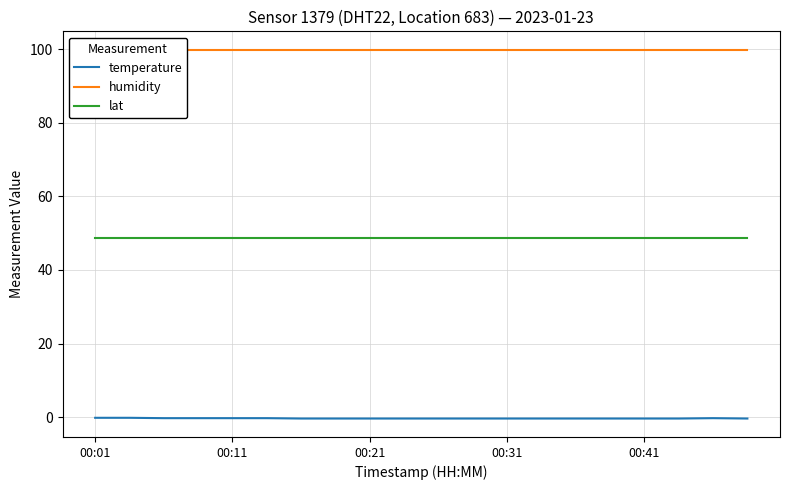

What is the minimum value for lat?

48.7